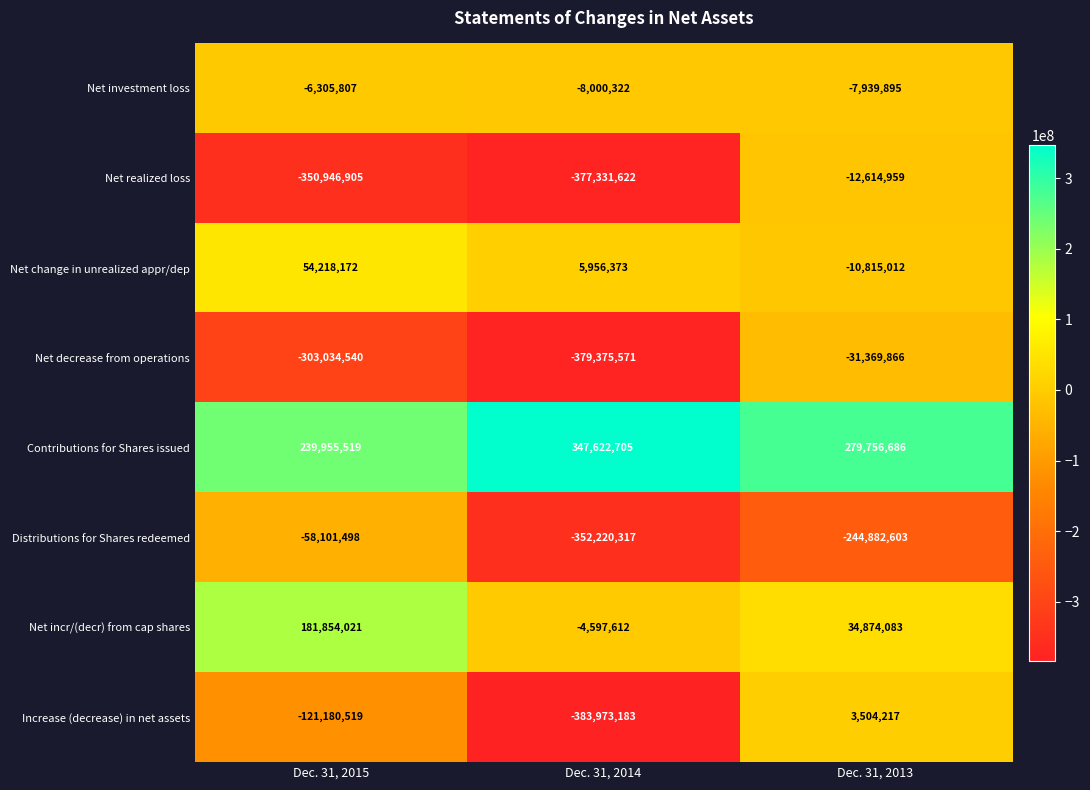

Is it true that Net change in unrealized appr/dep equals 5956373 at Dec. 31, 2014?

True